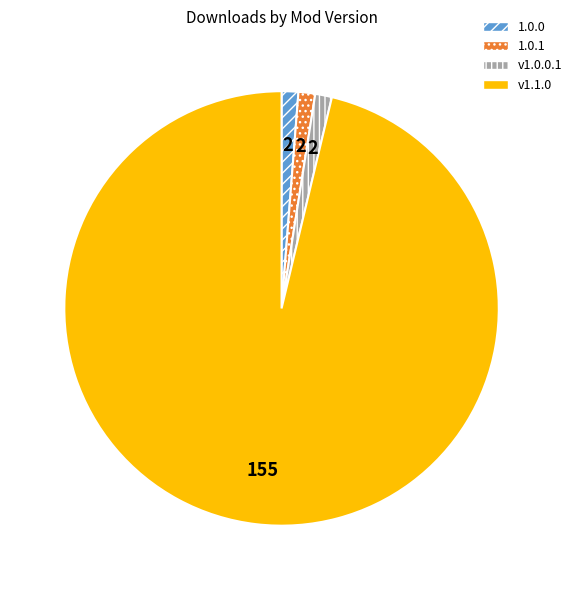

What is the ratio of the value at 1.0.0 to the value at 1.0.1?

1.0